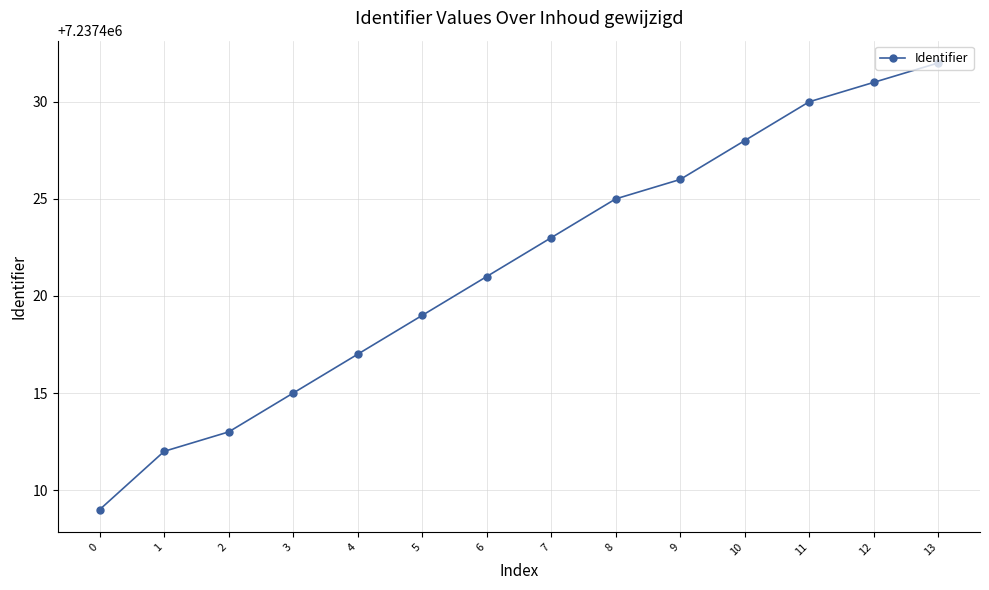

The chart shows a value of 11303949 at 0. True or false?

False